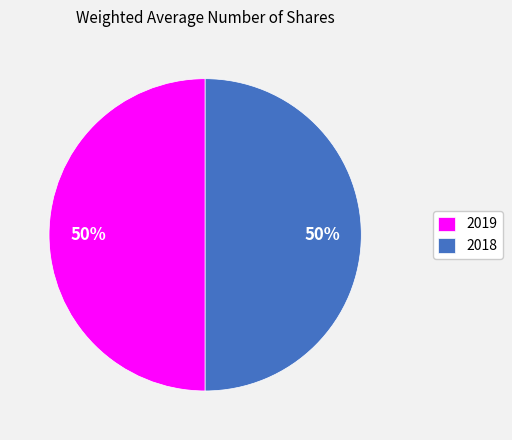

To the nearest percent, what percentage of the pie is 2019?

50%